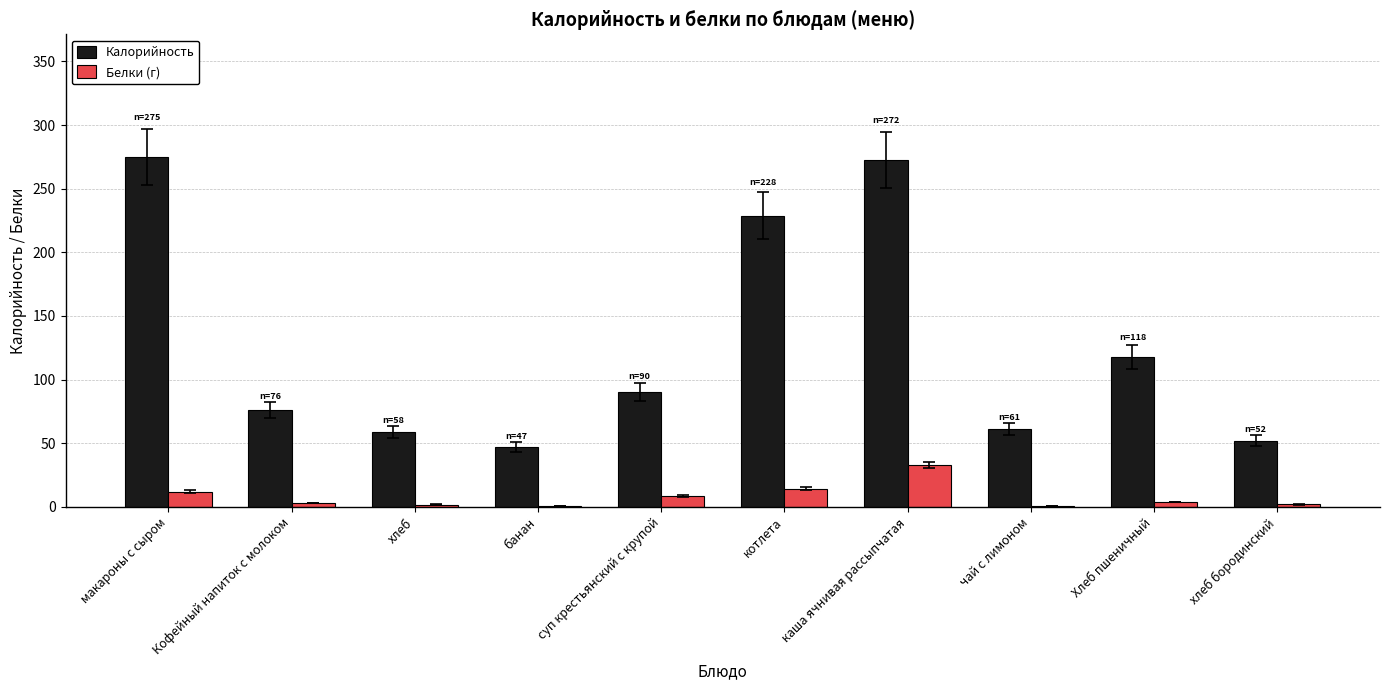

Where does the Белки (г) series first go above 3?

макароны с сыром